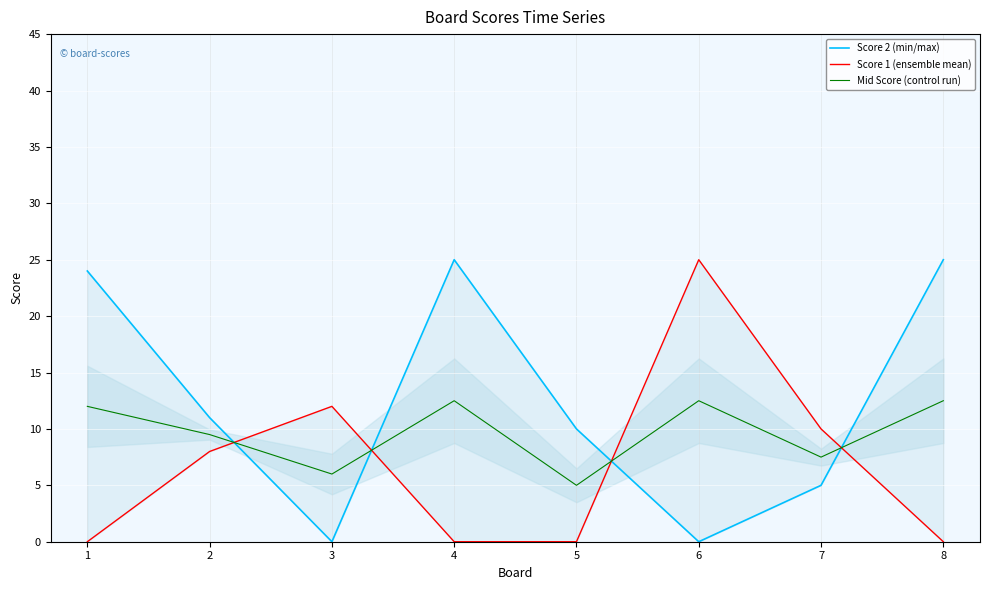

What is the difference between the highest and lowest values at 2?

3.0